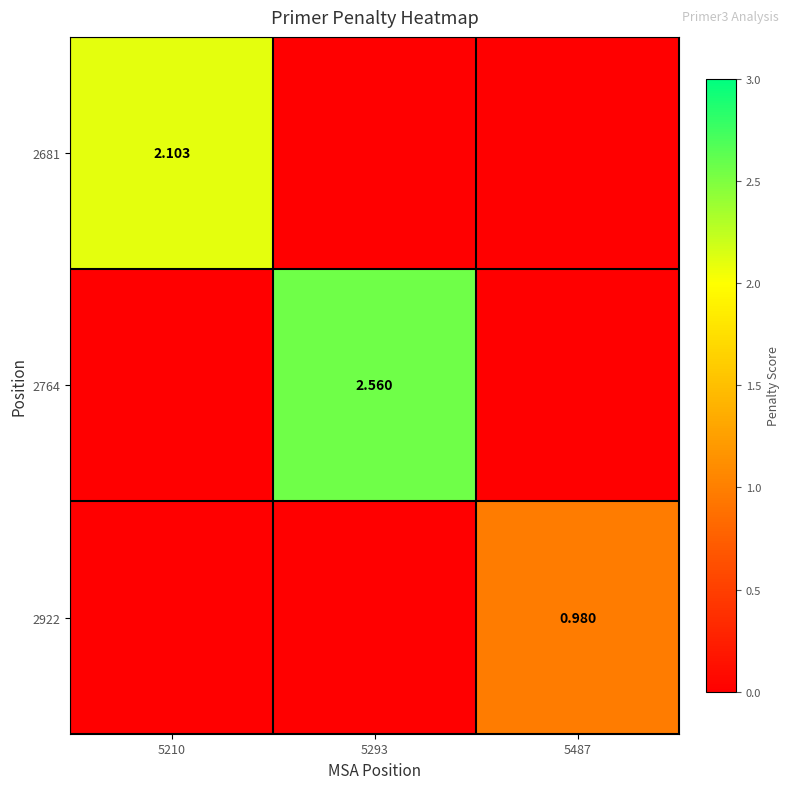

What is the maximum value shown in the chart?

2.6